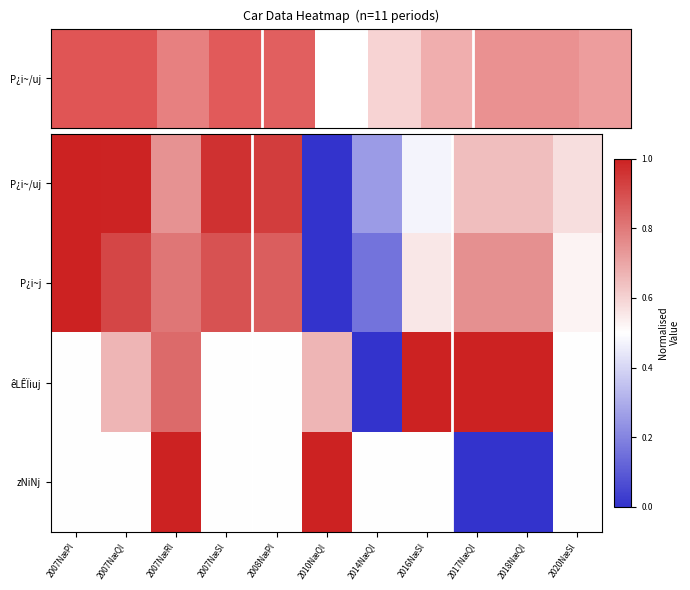

Which series changed the most between 2007NæRl and 2014NæQl?

êLÊÏiuj